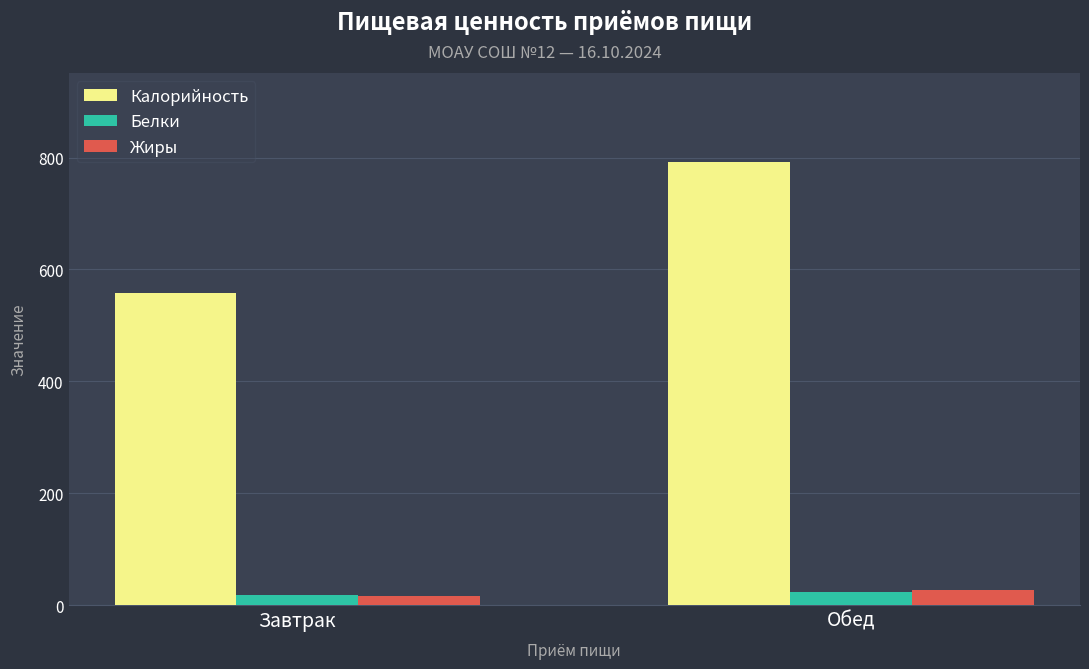

What is the approximate value of Белки at Завтрак?

17.2